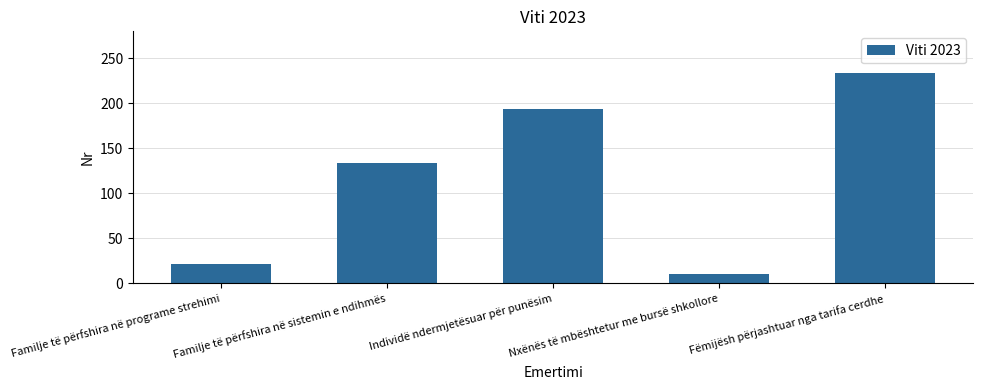

How many categories are shown in the chart?

5